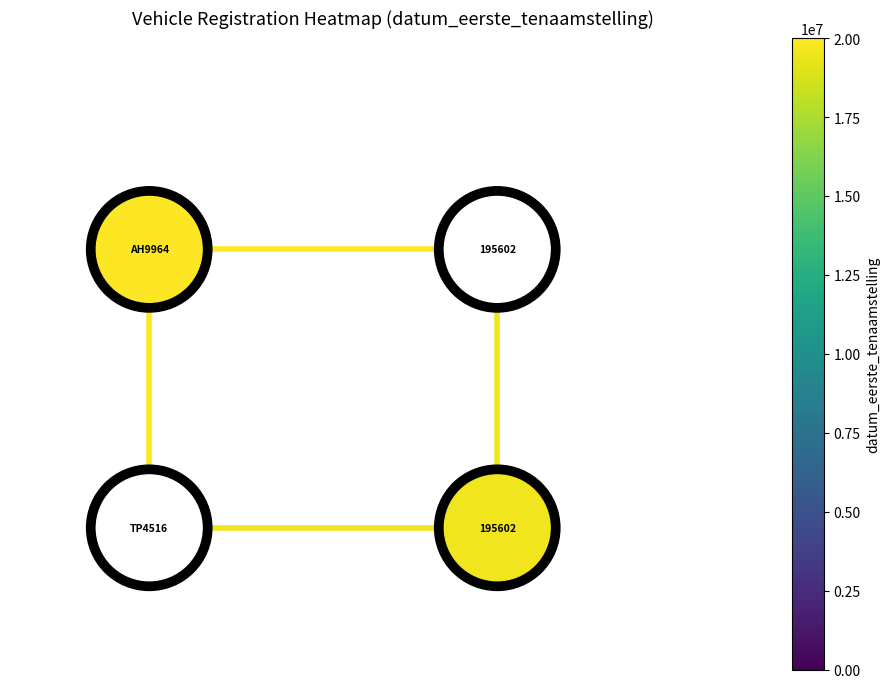

Count the number of data series in this chart.

2